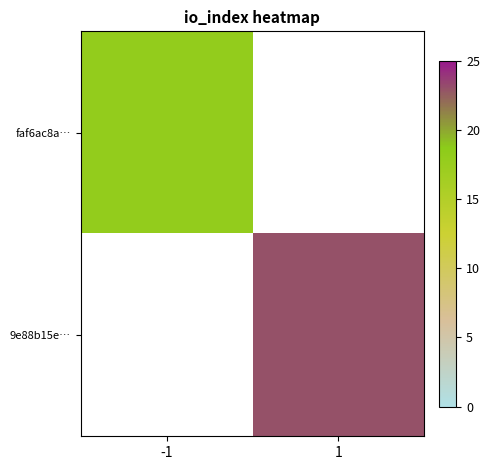

Which label corresponds to the largest value in the chart?

1